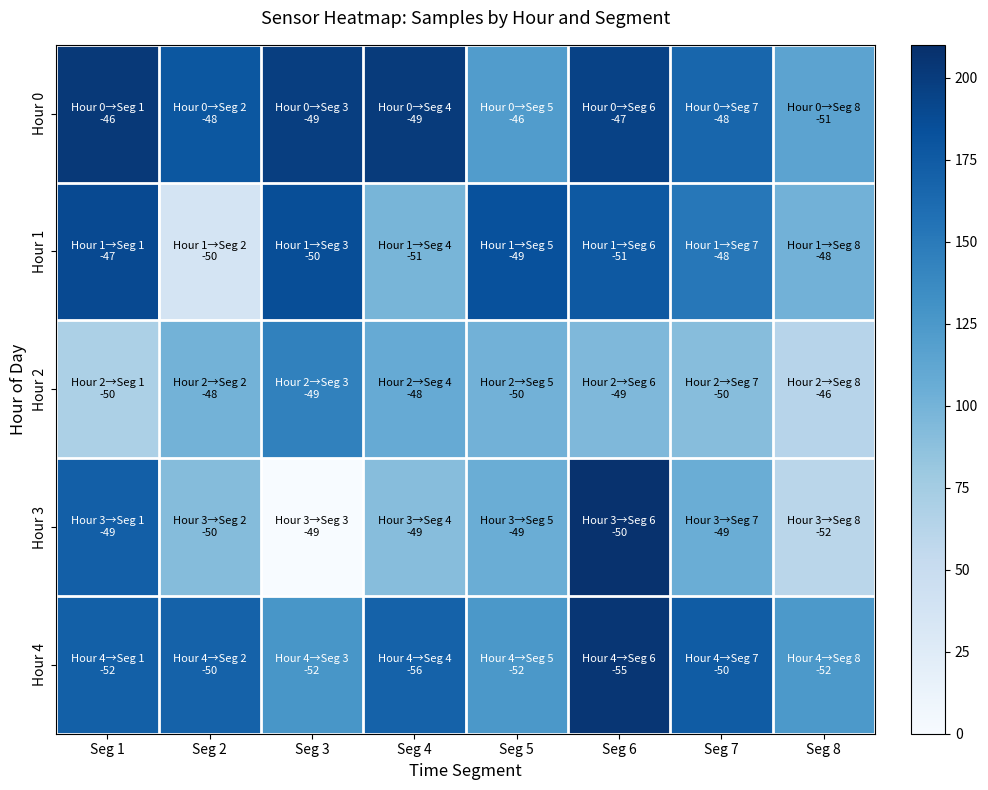

At which category is the sum across all series the highest?

Seg 6